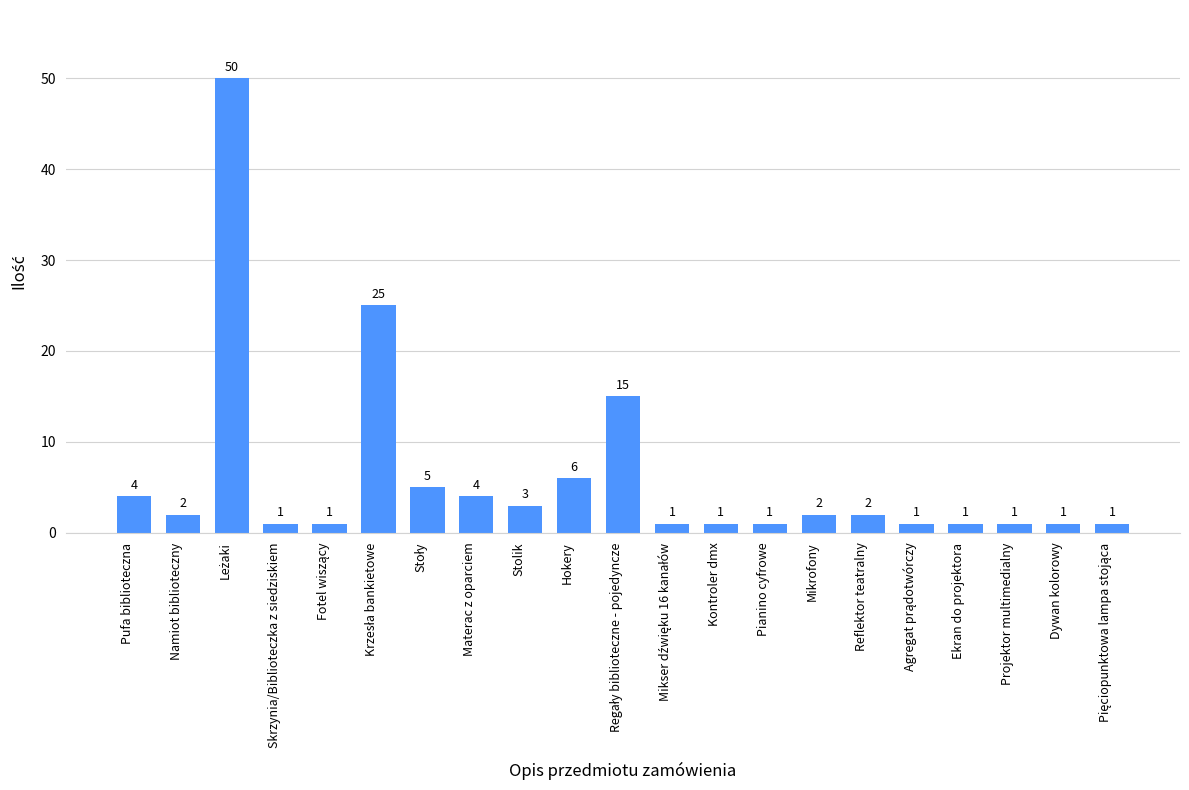

True or false: the data shows 2 at Namiot biblioteczny.

True